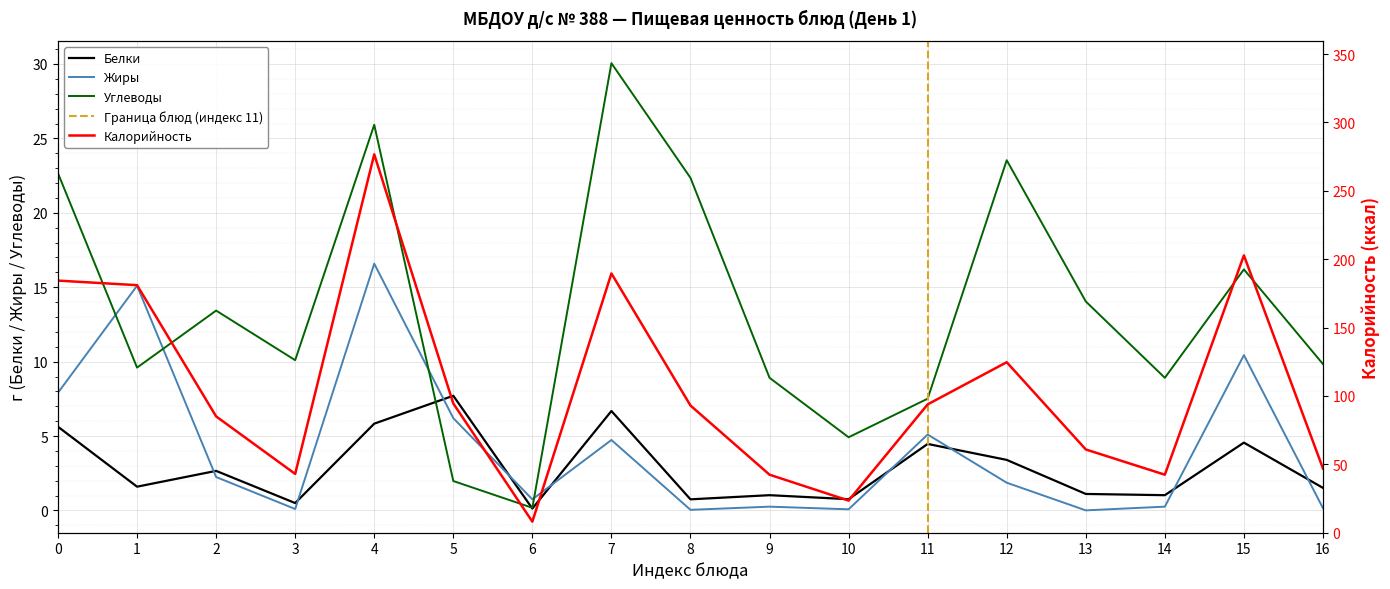

What is the difference between the maximum and second lowest values in the Углеводы series?

28.1